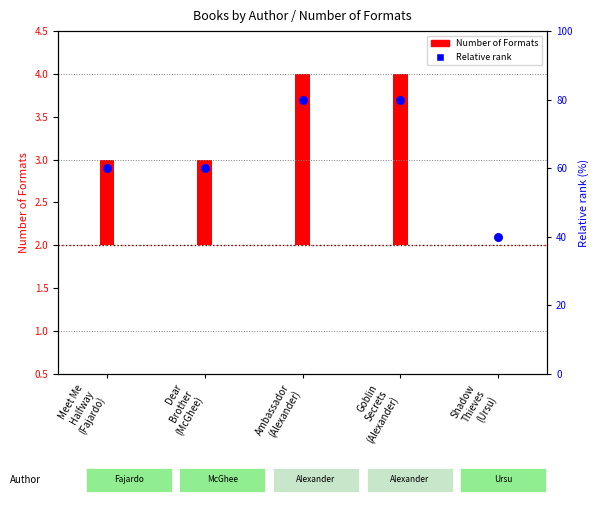

At which category is the sum across all series the highest?

Ambassador
(Alexander)